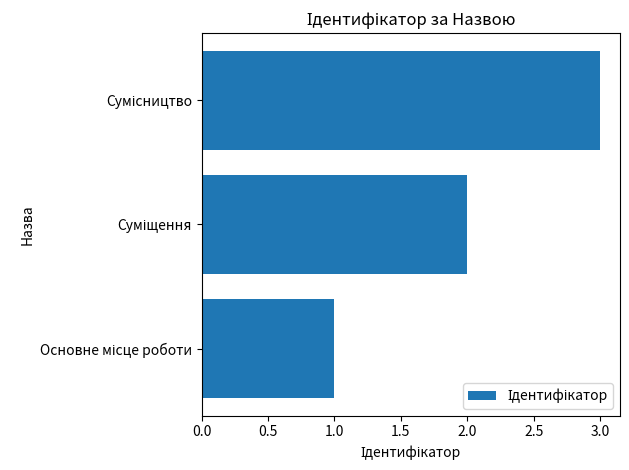

What is the difference between the maximum and second lowest values?

1